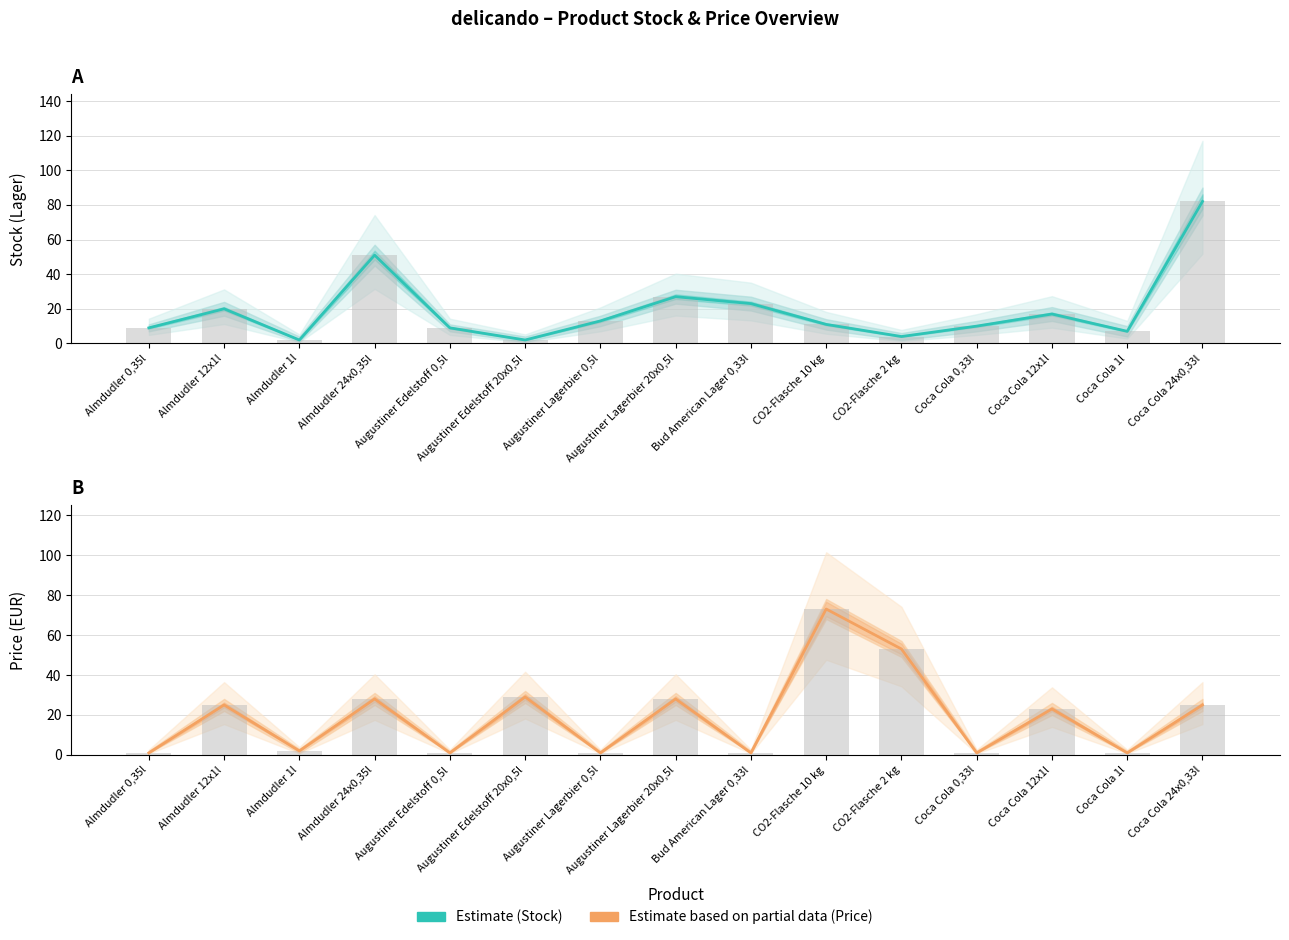

Reading right to left, transcribe all the data shown in this chart.

Estimate: Coca Cola 24x0,33l=82	Coca Cola 1l=7	Coca Cola 12x1l=17	Coca Cola 0,33l=10	CO2-Flasche 2 kg=4	CO2-Flasche 10 kg=11	Bud American Lager 0,33l=23	Augustiner Lagerbier 20x0,5l=27	Augustiner Lagerbier 0,5l=13	Augustiner Edelstoff 20x0,5l=2	Augustiner Edelstoff 0,5l=9	Almdudler 24x0,35l=51	Almdudler 1l=2	Almdudler 12x1l=20	Almdudler 0,35l=9
Estimate based on partial data: Coca Cola 24x0,33l=25	Coca Cola 1l=1	Coca Cola 12x1l=23	Coca Cola 0,33l=1	CO2-Flasche 2 kg=53	CO2-Flasche 10 kg=73	Bud American Lager 0,33l=1	Augustiner Lagerbier 20x0,5l=28	Augustiner Lagerbier 0,5l=1	Augustiner Edelstoff 20x0,5l=29	Augustiner Edelstoff 0,5l=1	Almdudler 24x0,35l=28	Almdudler 1l=2	Almdudler 12x1l=25	Almdudler 0,35l=1